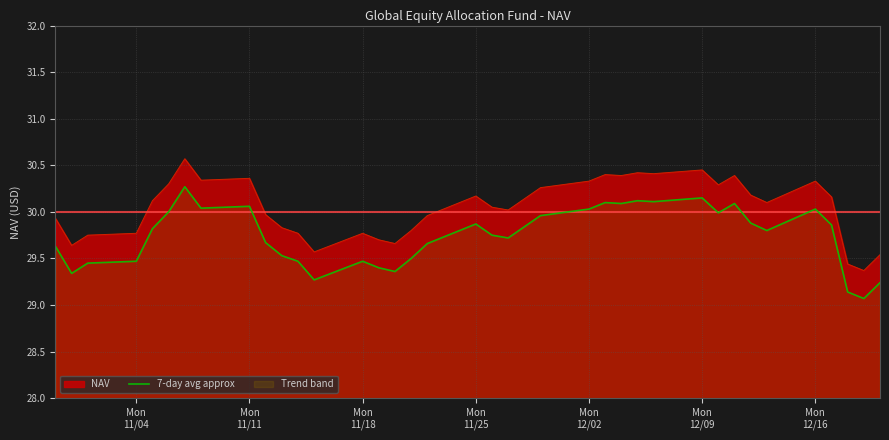

What is the minimum value shown in the chart?

29.1